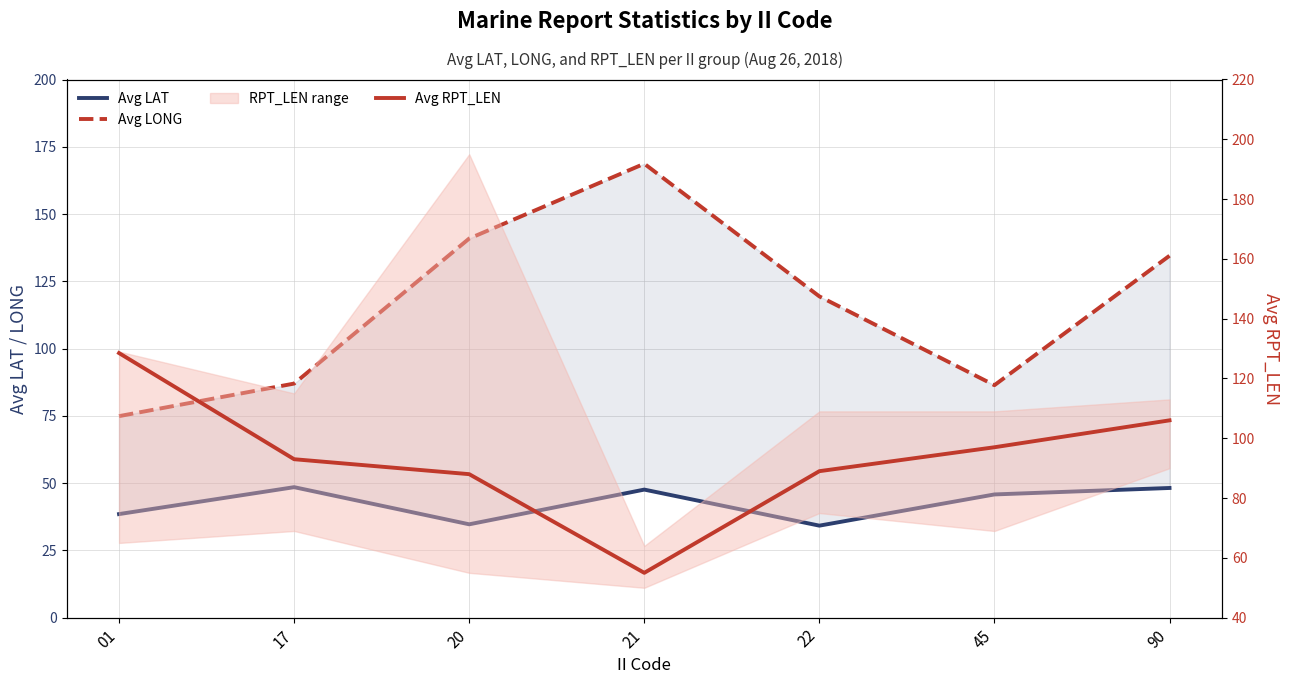

Read the Avg LAT value at 21.

47.6